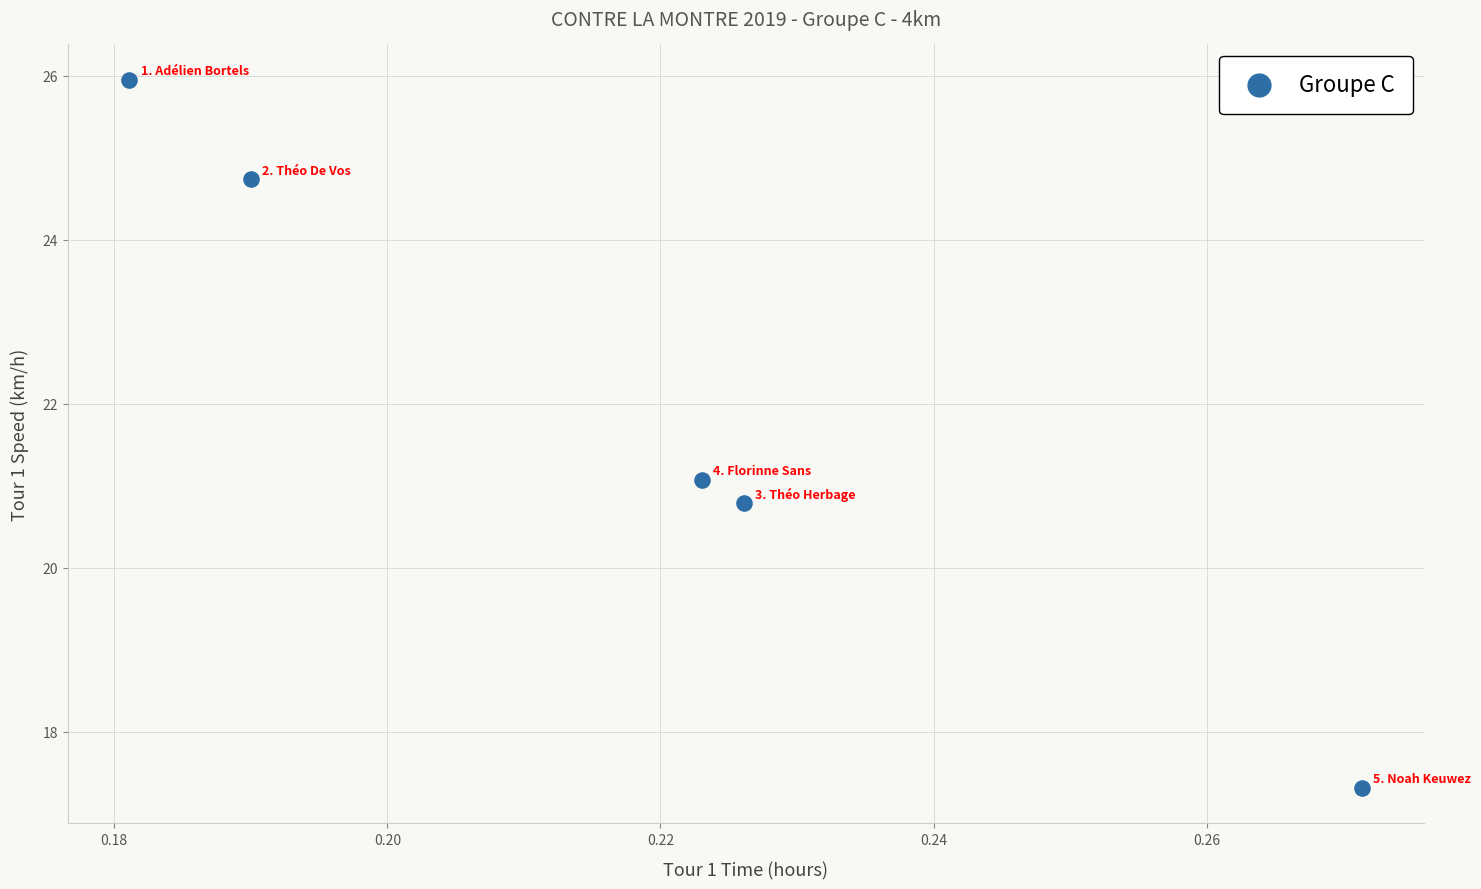

What is the average Y value?

22.0